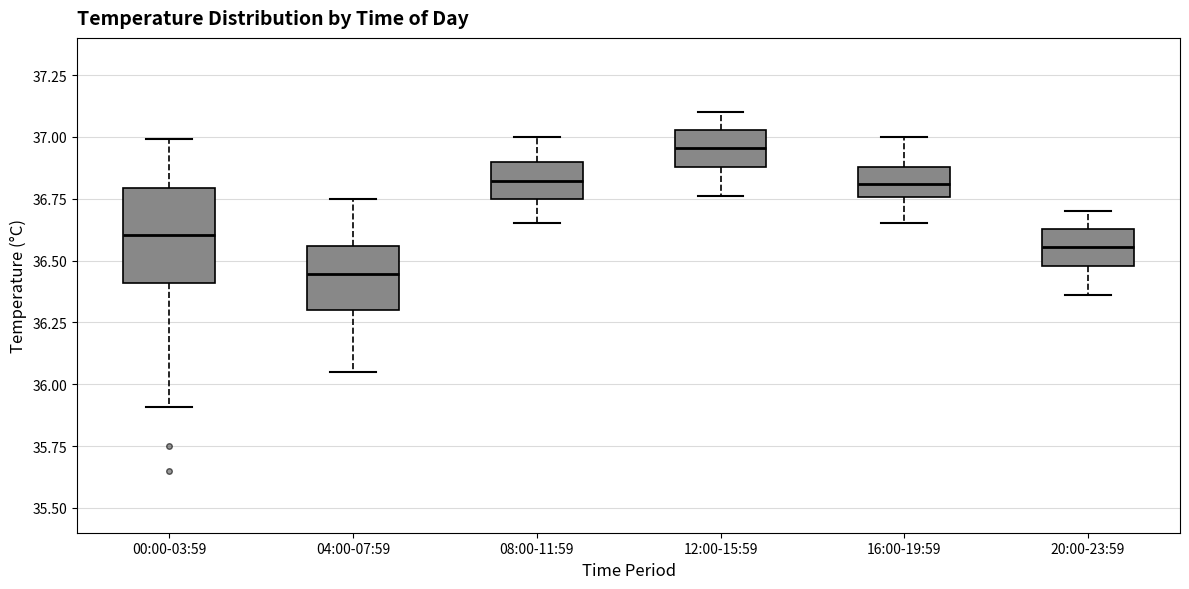

Comparing the boxes themselves (not the whiskers), which one is the tallest?

00:00-03:59